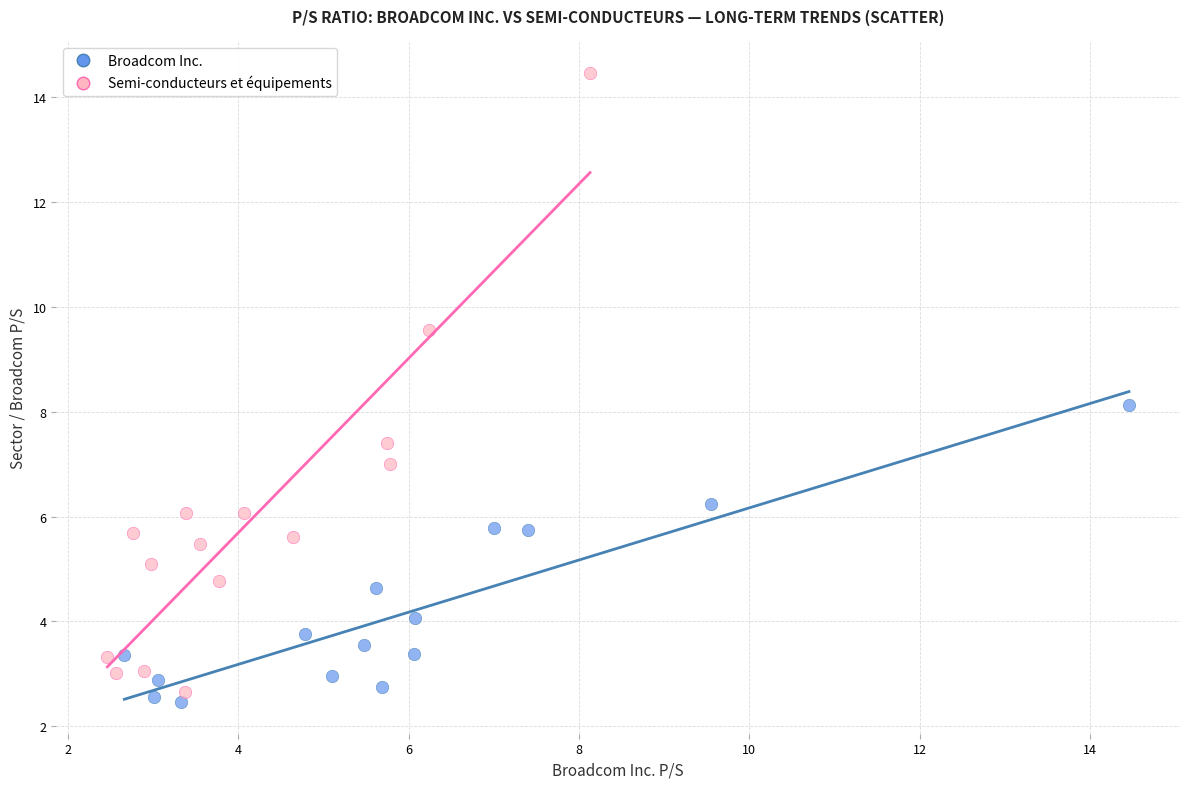

Which series reaches the maximum Y coordinate?

Semi-conducteurs et équipements